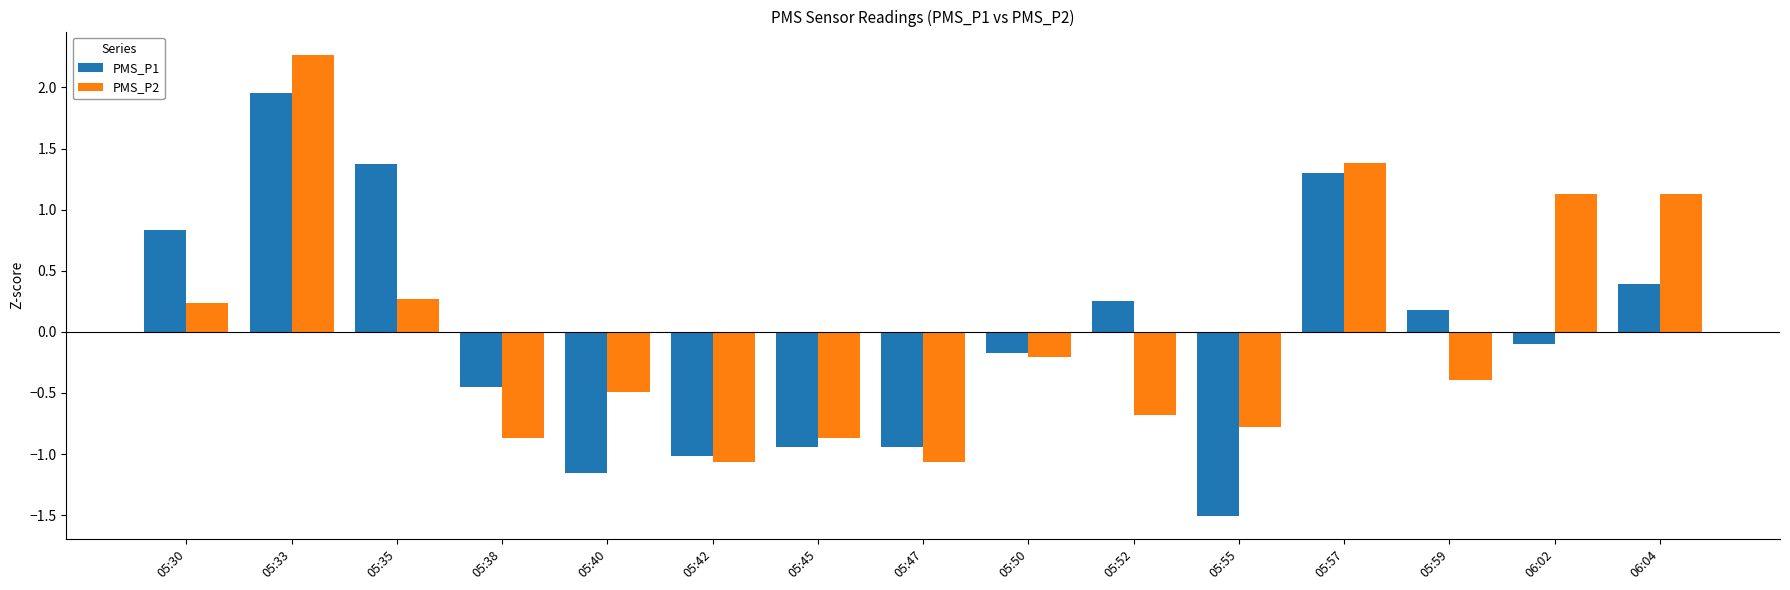

Rank the series by their maximum value, from lowest to highest.

PMS_P1, PMS_P2